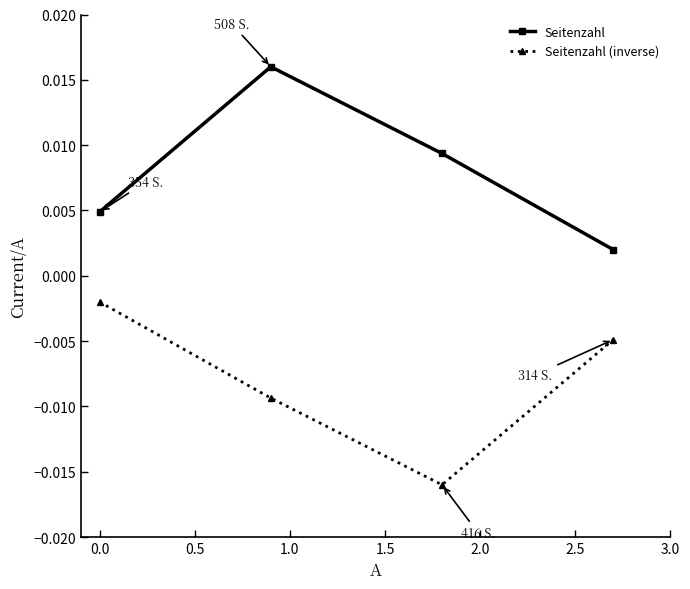

Which series has the largest total across all categories?

Seitenzahl